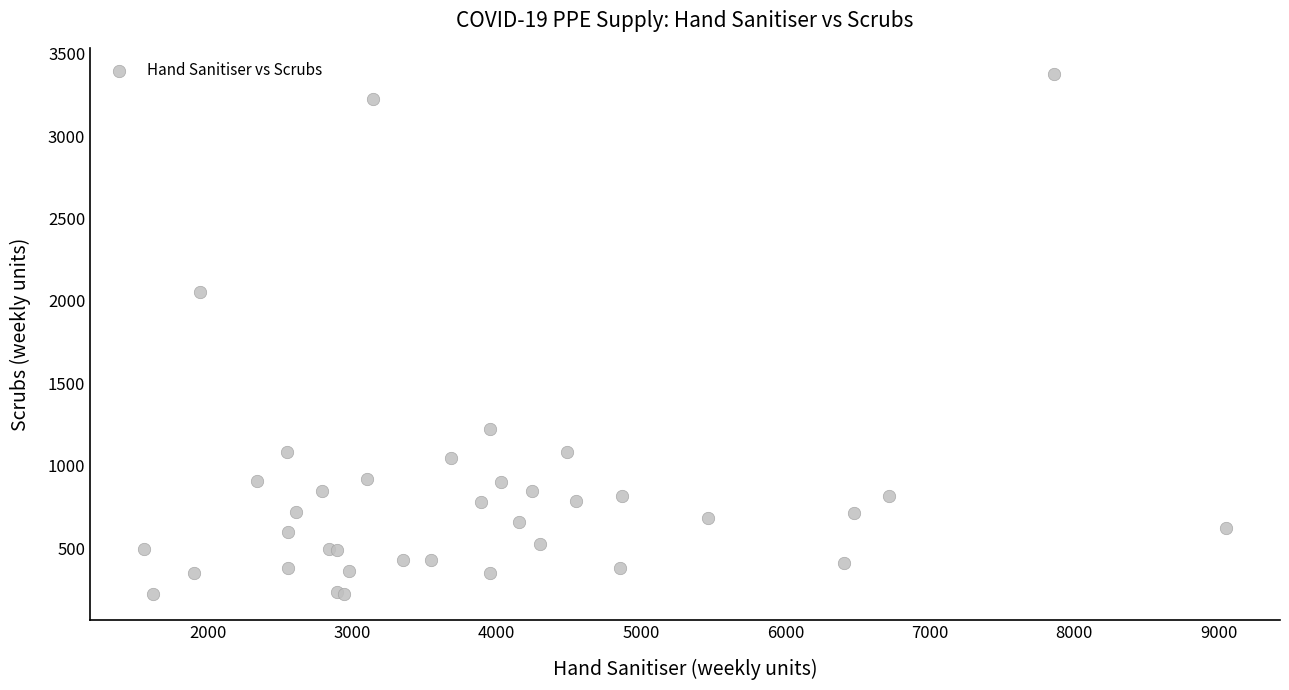

What Y value in the scatter plot is closest to 1799?

2054